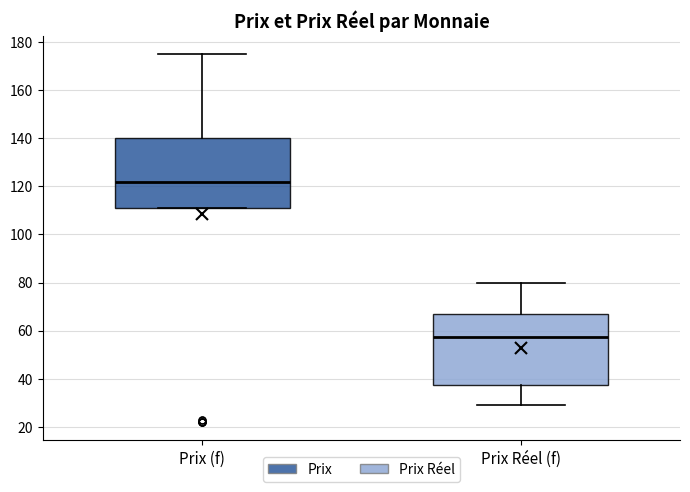

Which box has the lowest median line?

Prix Réel (f)